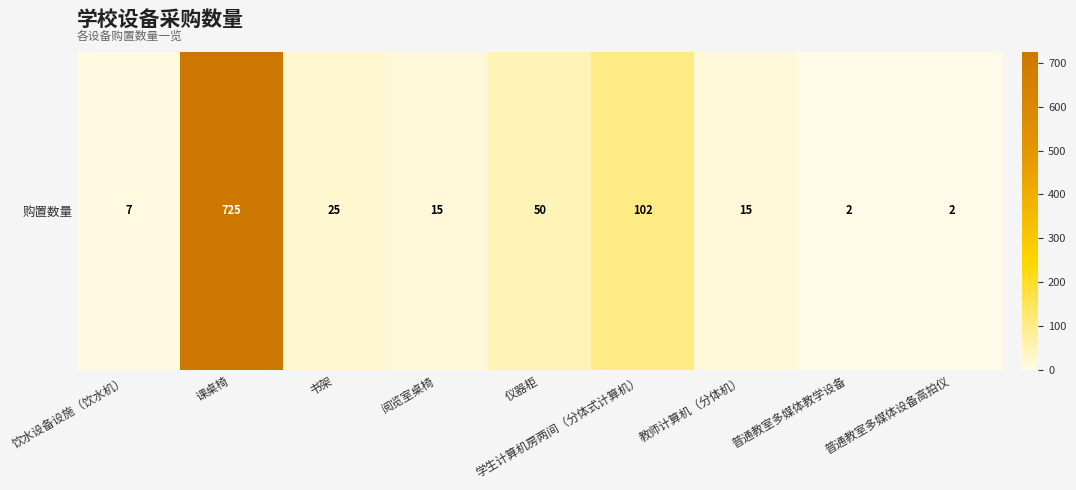

What is the change in value from 课桌椅 to 普通教室多媒体设备高拍仪?

-723